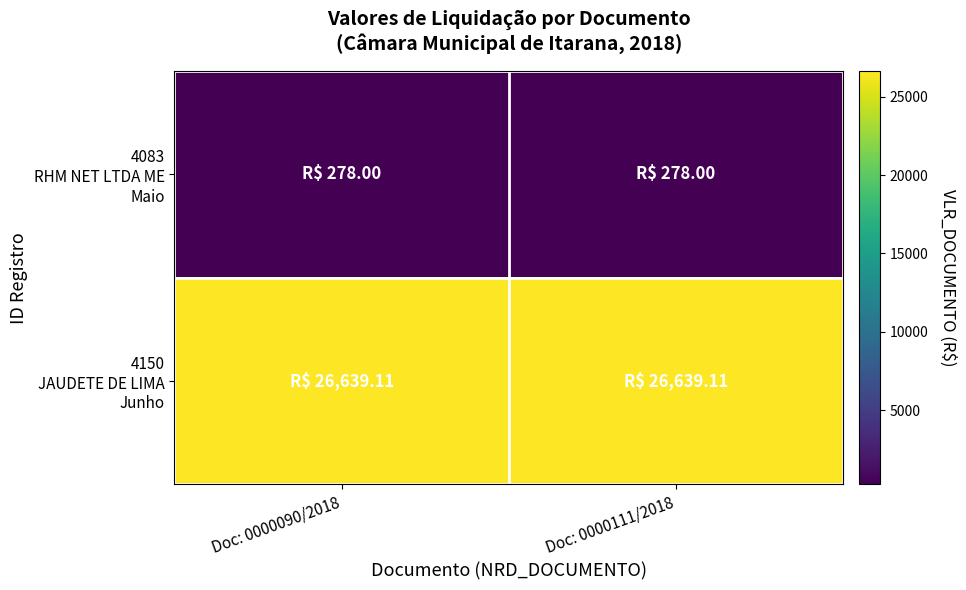

At which category does the chart reach its minimum across all series?

Doc: 0000090/2018